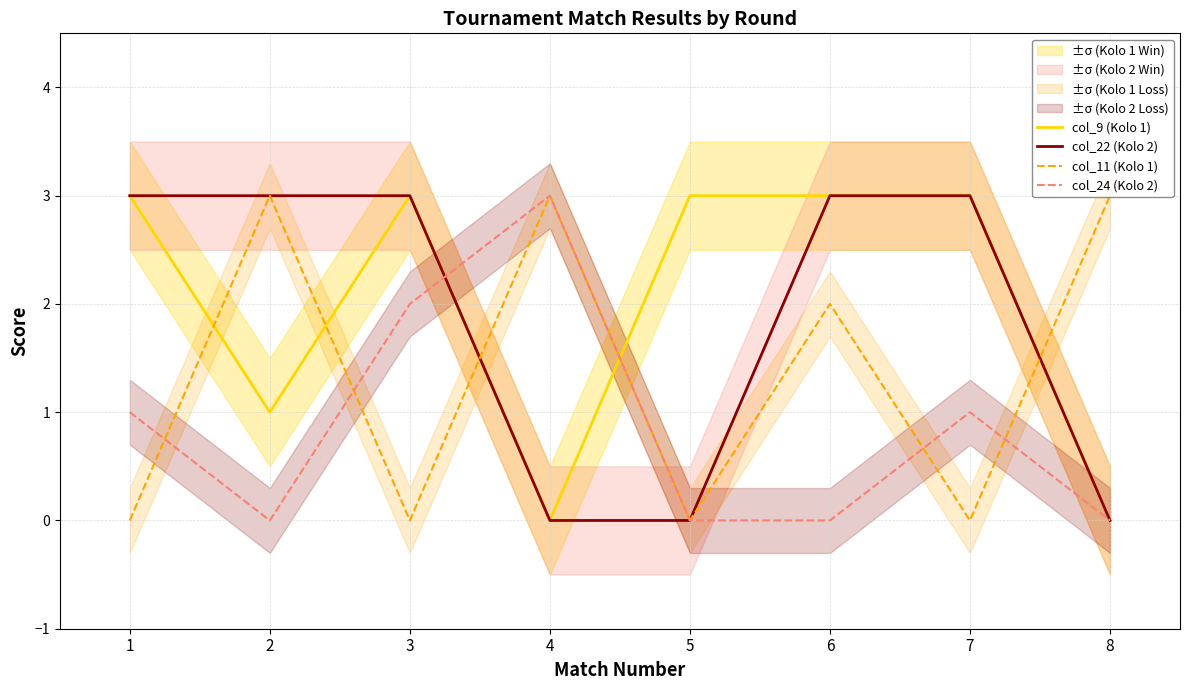

True or false: col_22 (Kolo 2) and col_9 (Kolo 1) cross at least once.

False